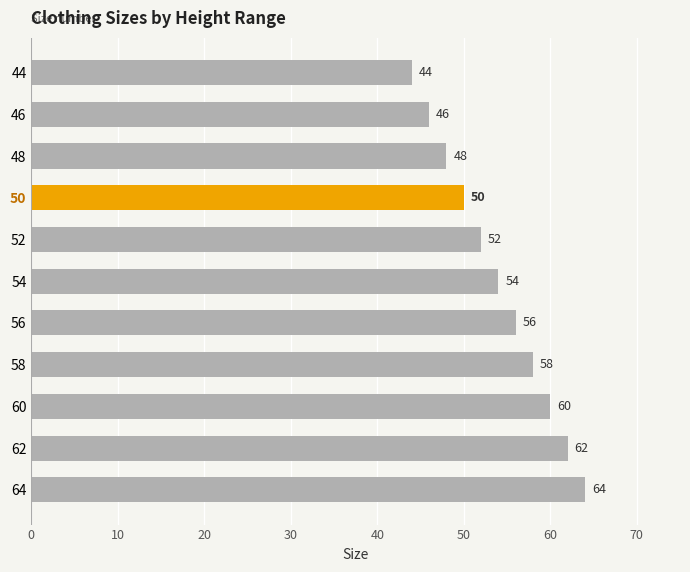

Rank the categories by value from lowest to highest.

44, 46, 48, 50, 52, 54, 56, 58, 60, 62, 64